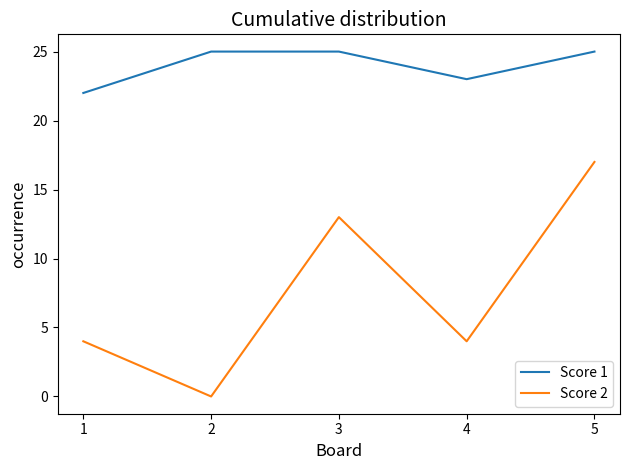

What is the total value across all series at 2?

25